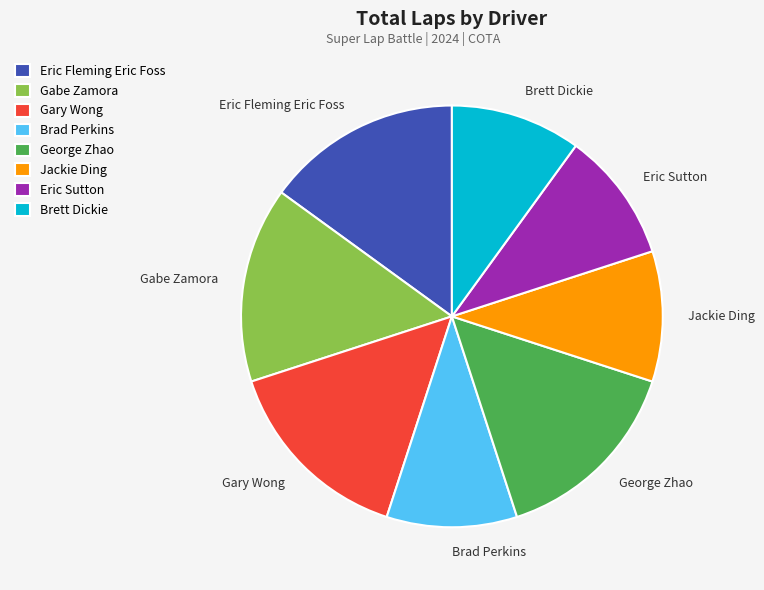

The Brett Dickie slice represents 10% of the pie. True or false?

True